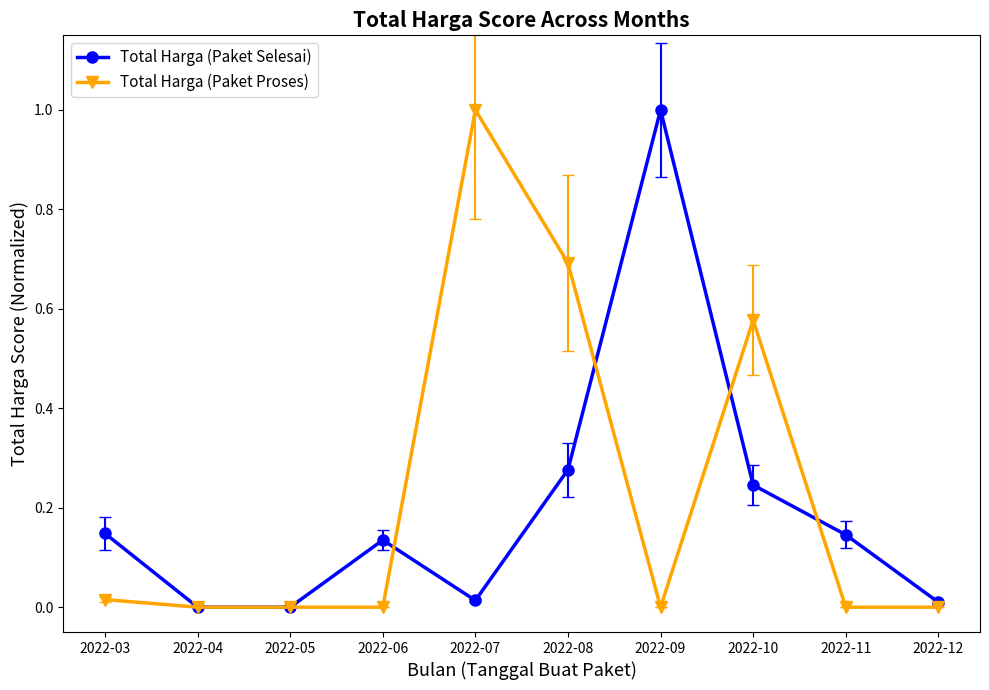

Which series ends up on top after the final intersection of Total Harga (Paket Selesai) and Total Harga (Paket Proses)?

Total Harga (Paket Selesai)